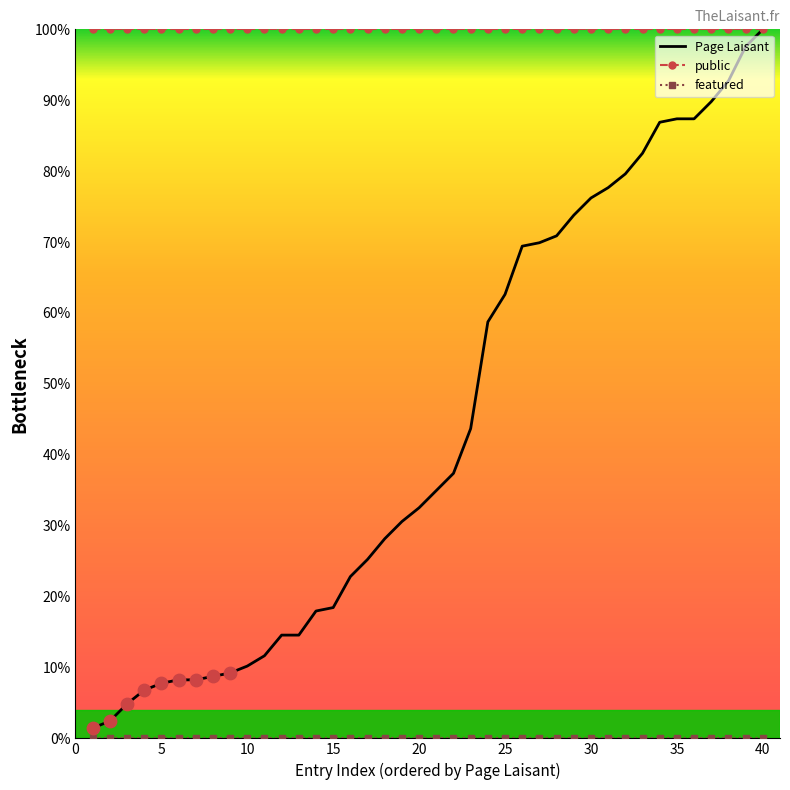

Which series has the largest total across all categories?

public